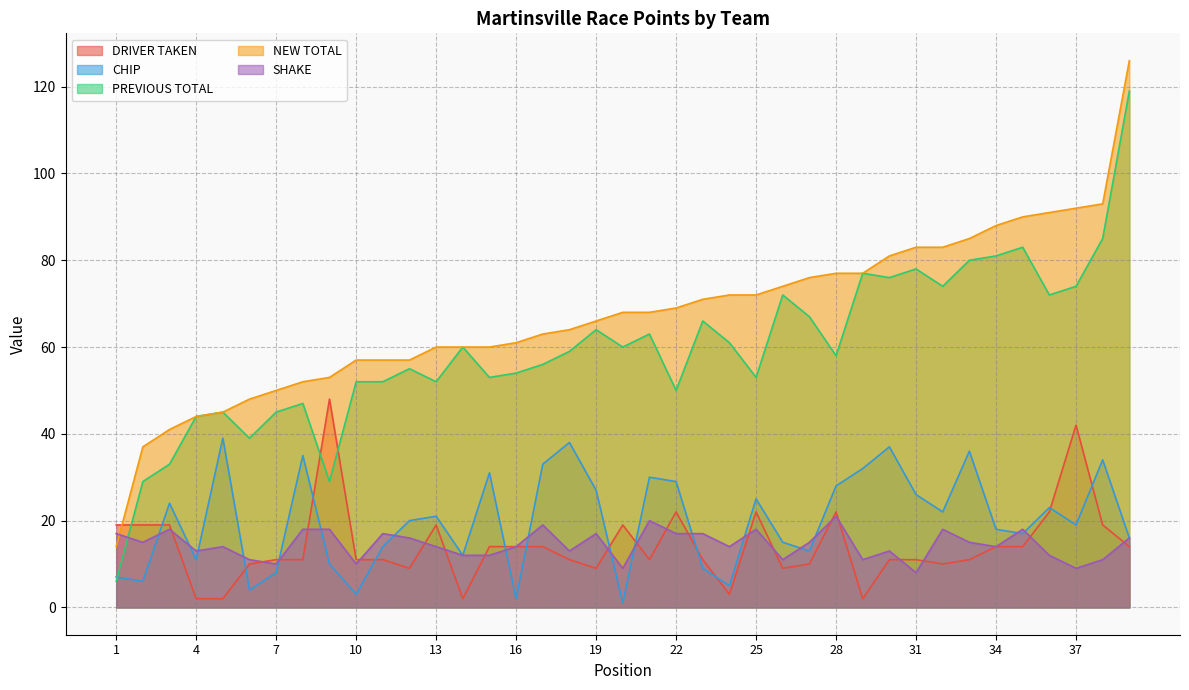

What is the sum of the DRIVER TAKEN values at 11 and 17?

25